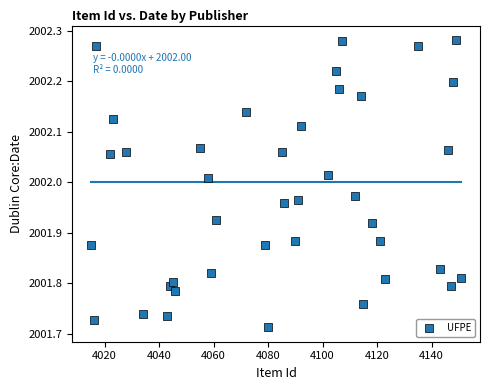

What is the range of Y values (max minus min)?

0.6